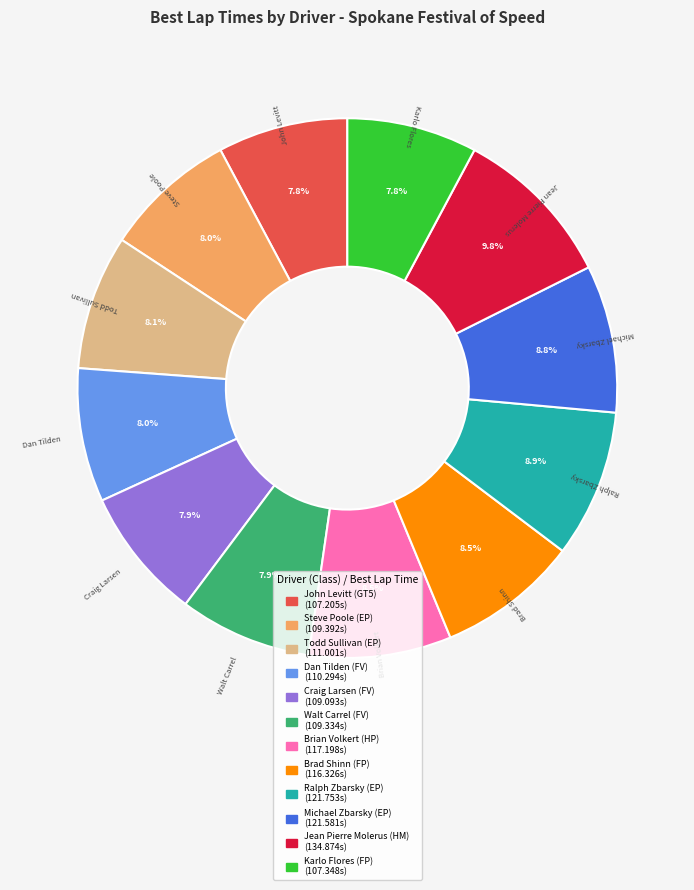

Combined, do Jean Pierre Molerus (HM) and Karlo Flores (FP) account for over 50%?

No